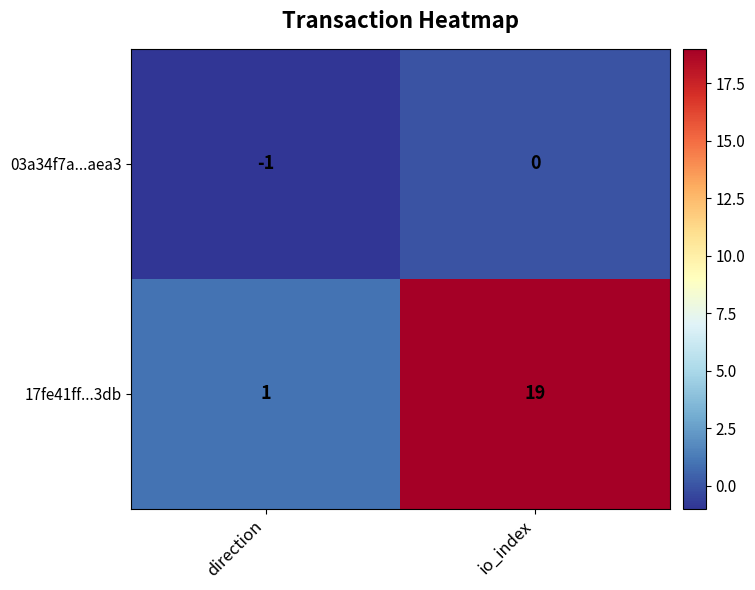

What is the spread (max minus min) of values at direction?

2